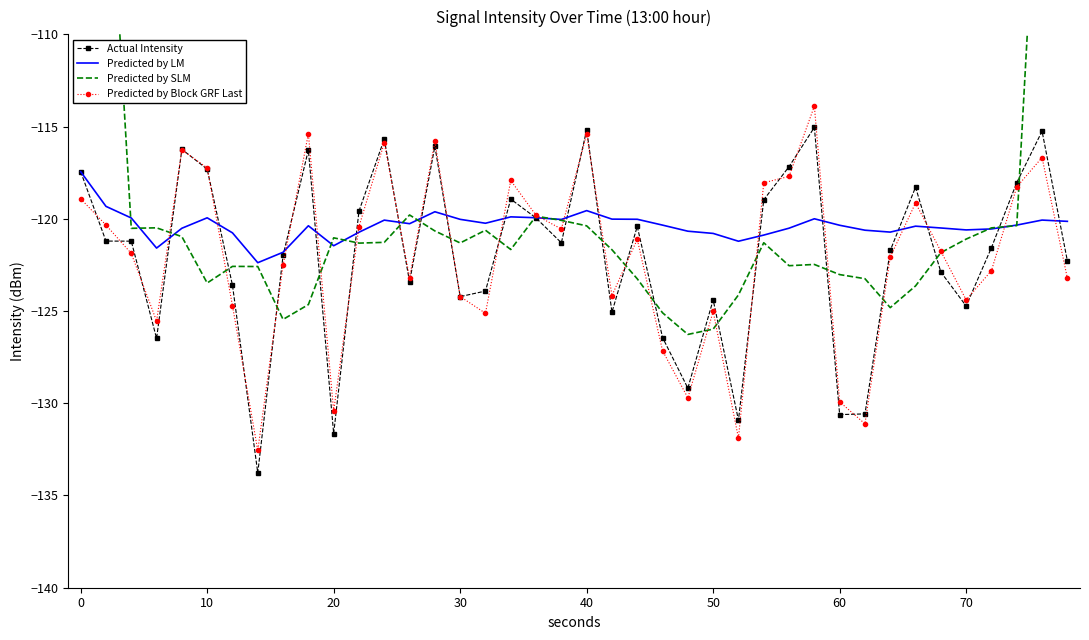

Which series has the largest range (max minus min)?

Predicted by SLM